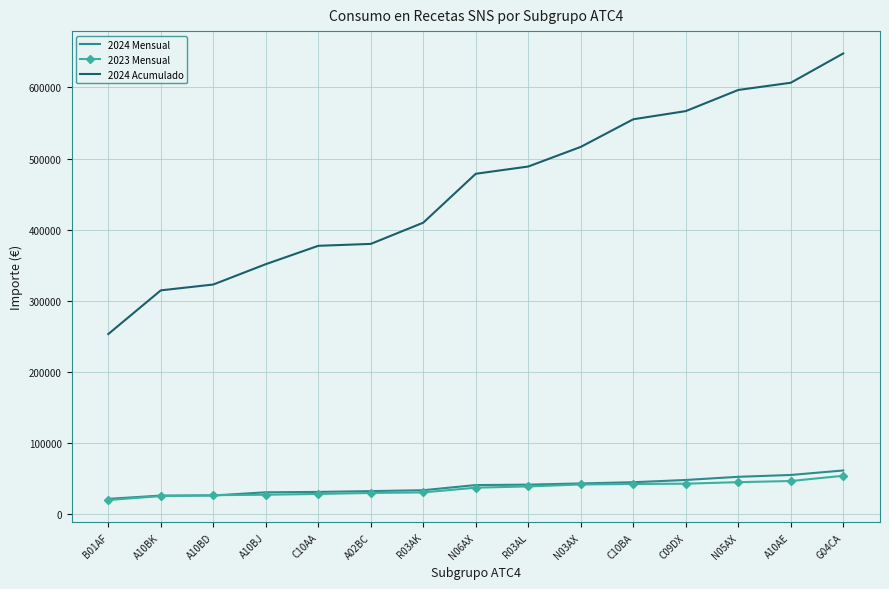

Is the value of 2023 Mensual at C09DX greater than the value of 2024 Mensual at C10AA?

Yes